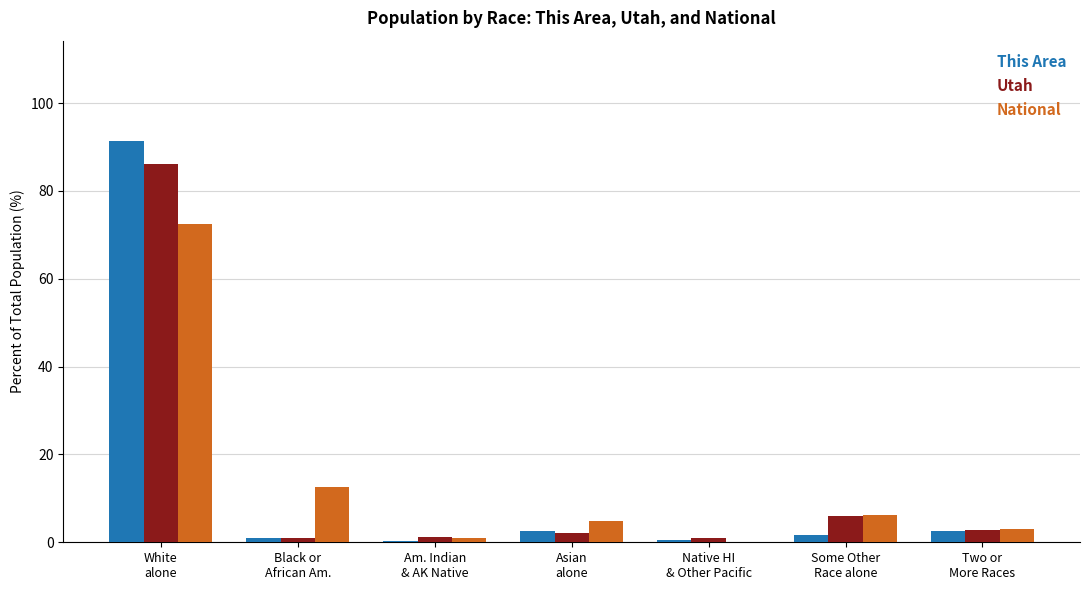

What is the spread (max minus min) of values at Black or
African Am.?

11.6